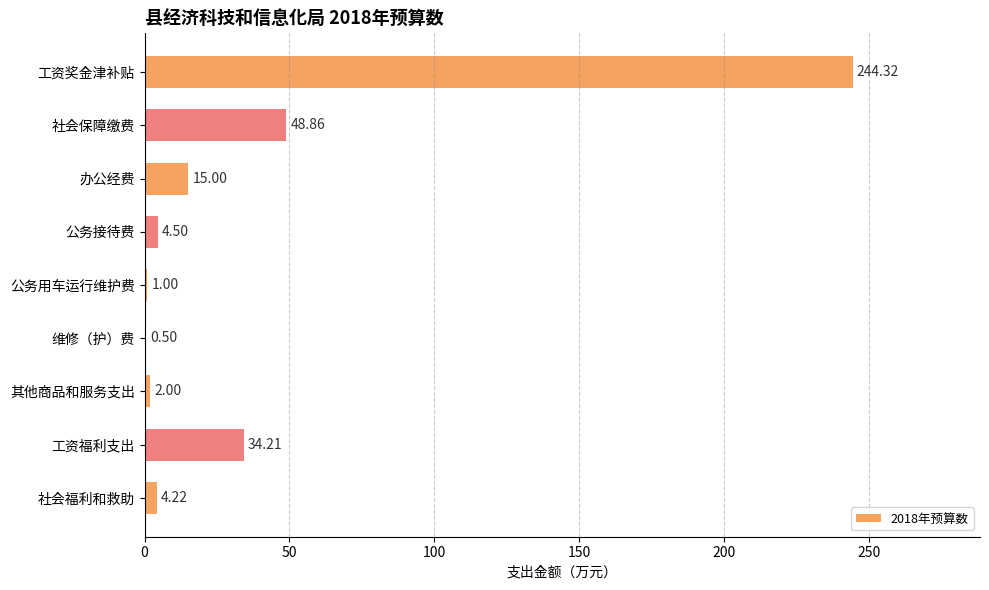

What is the sum of all values?

354.6